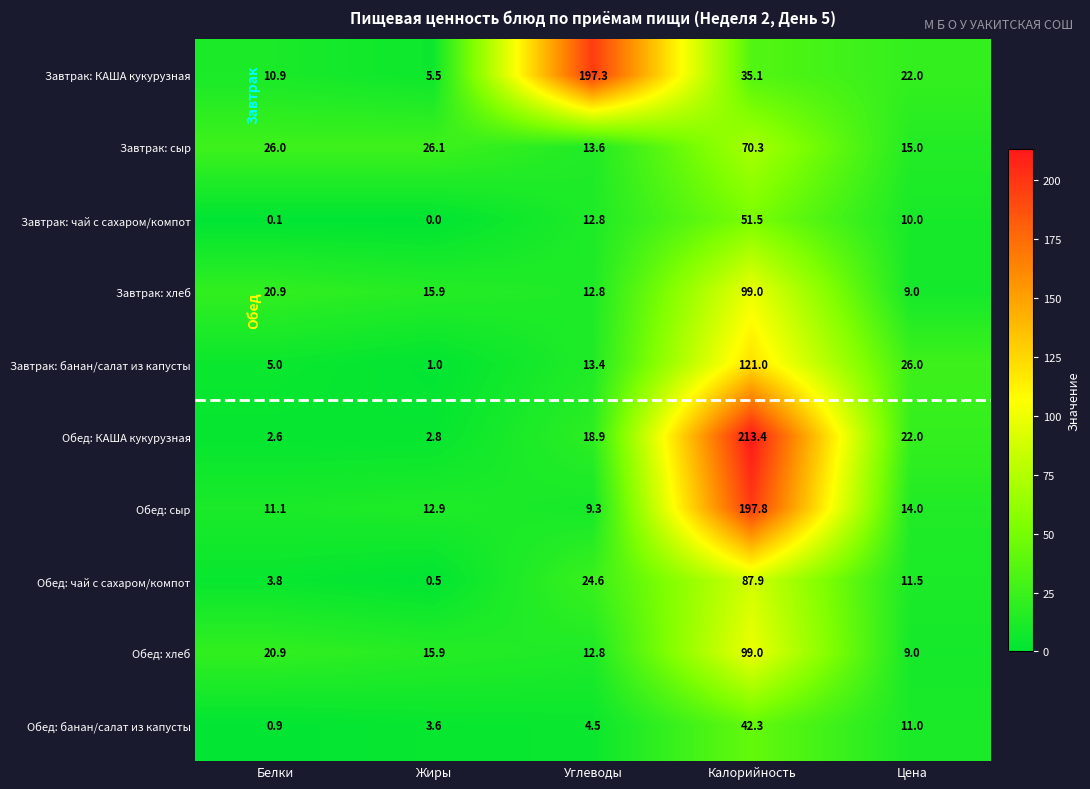

Which series has the largest total across all categories?

Завтрак: КАША кукурузная